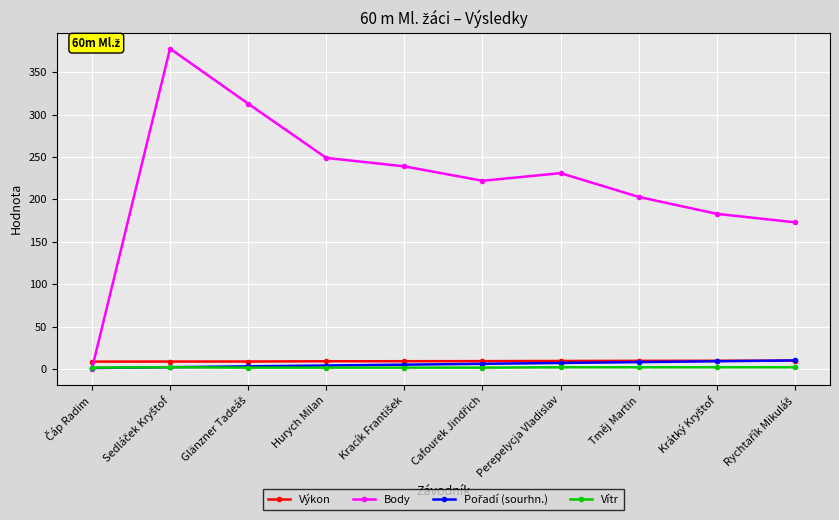

Which series has the largest total across all categories?

Body